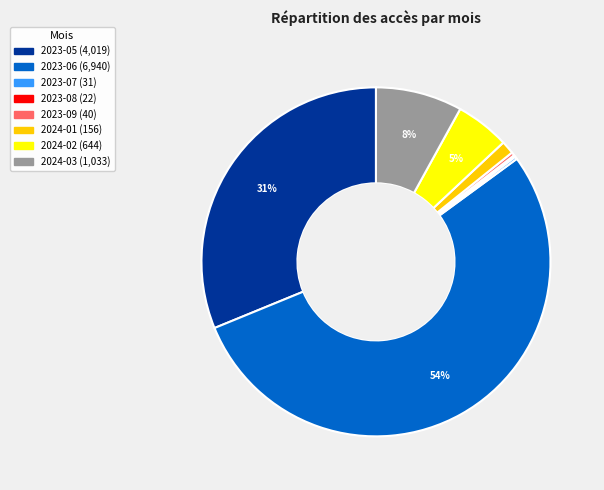

To the nearest percent, what is the difference between the 2023-06 and 2024-02 slice percentages?

49%